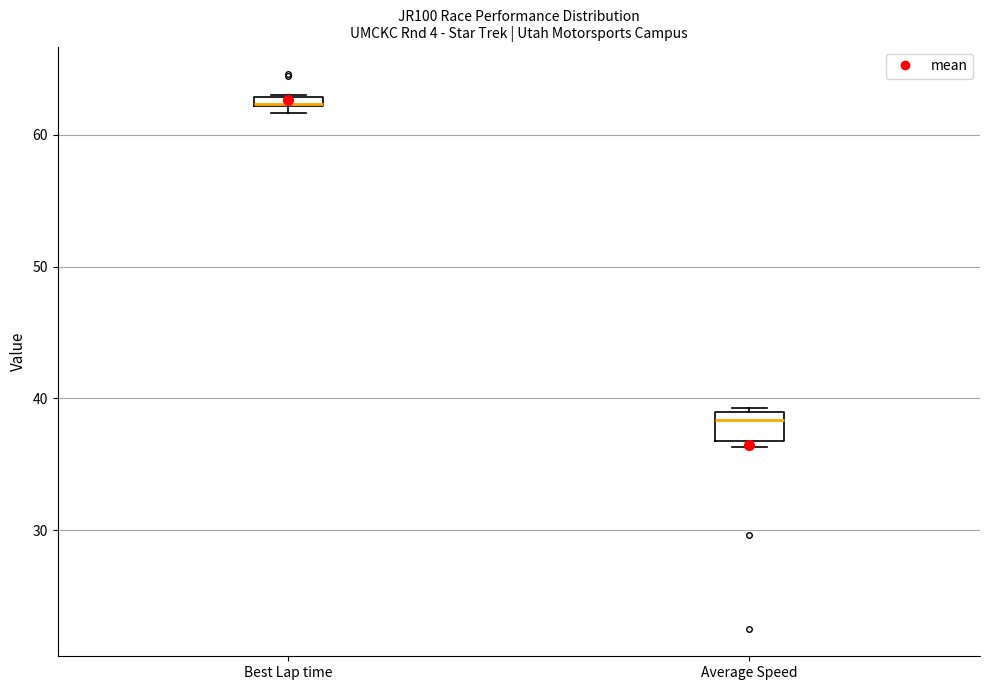

Where is the upper edge of the box for Best Lap time on the y-axis? The values are not printed on the chart, so give them approximately, as read against the axis.

63